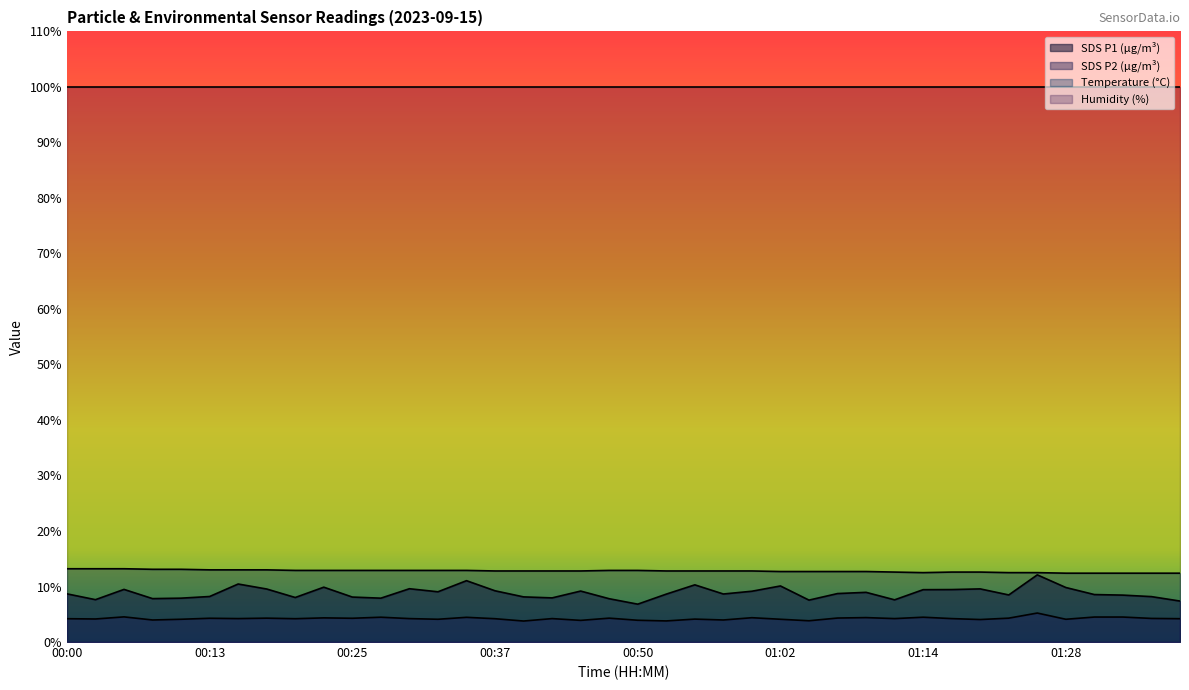

What is the smallest value displayed?

3.8